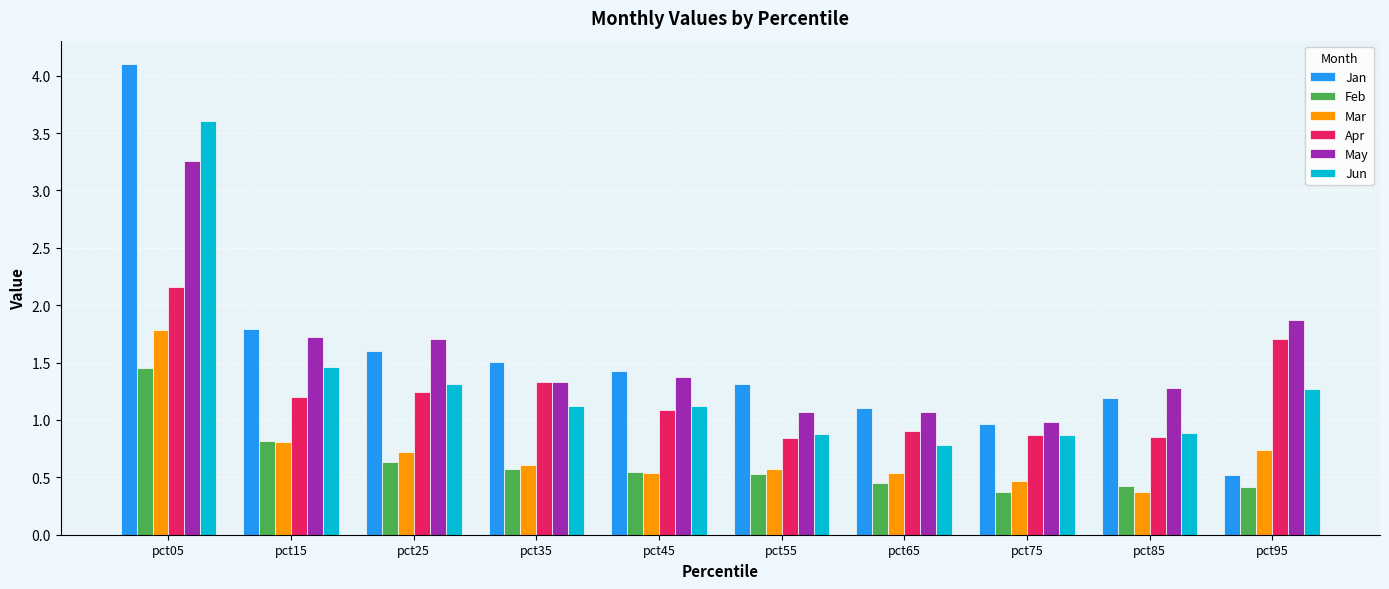

What value does the Jan series have at pct05?

4.1